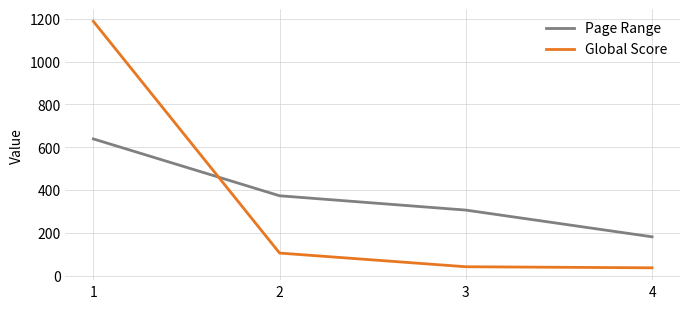

Does the chart display data point markers on the line(s)?

No